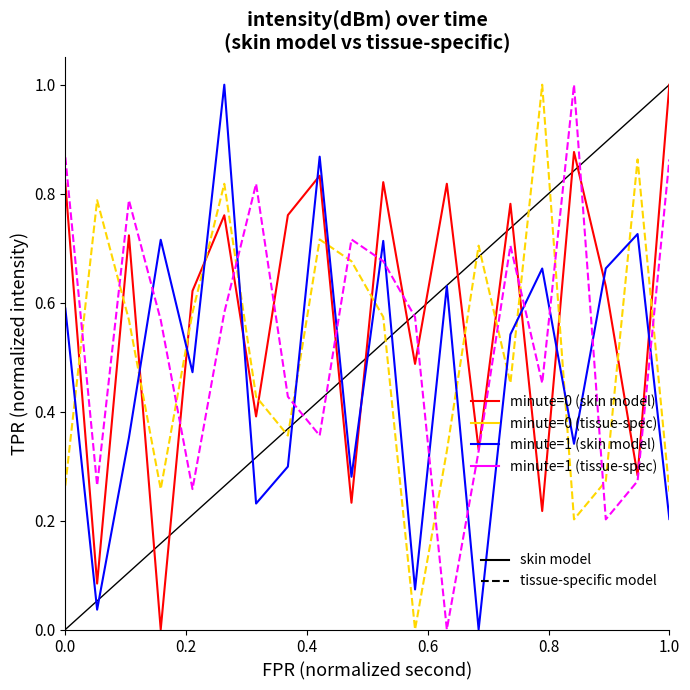

What is the greatest value displayed?

1.0